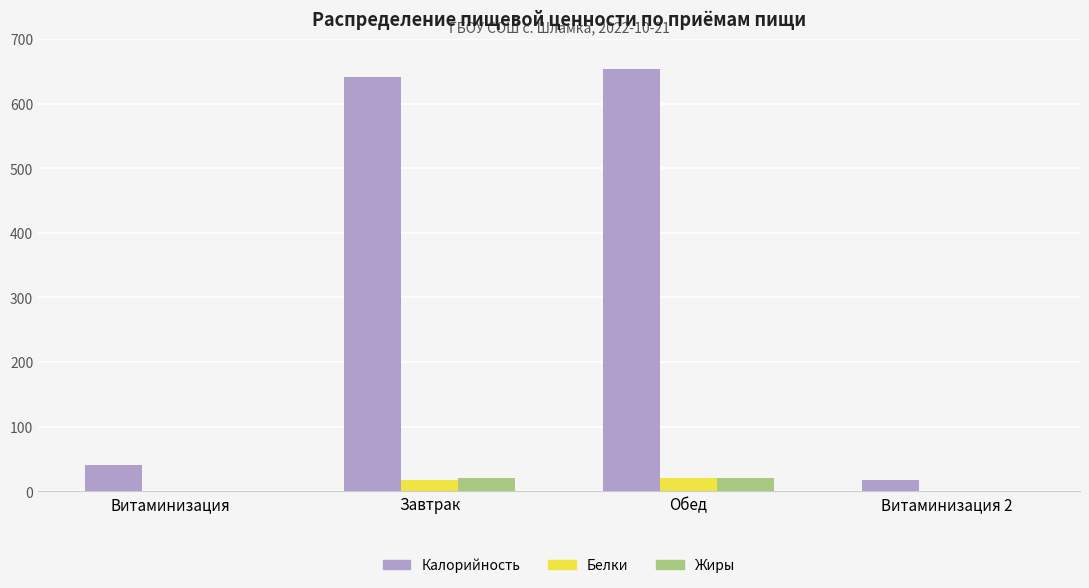

What is the total value across all series at Завтрак?

679